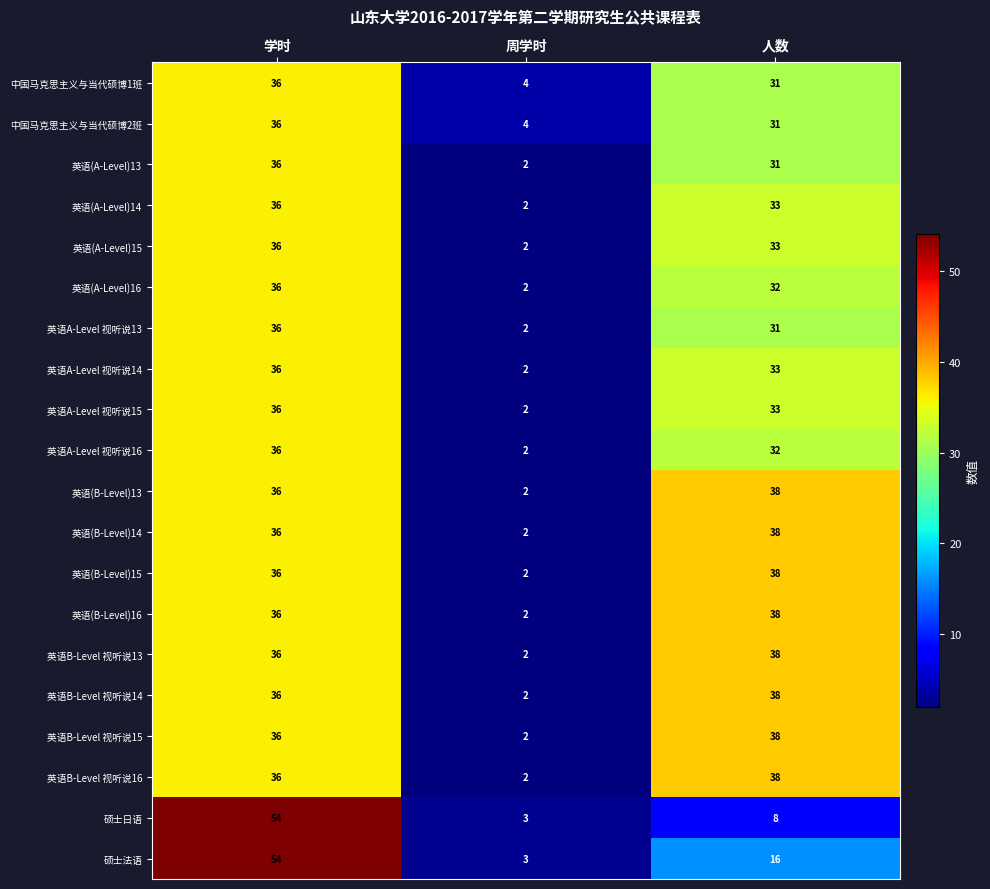

How many distinct data groups are displayed?

20